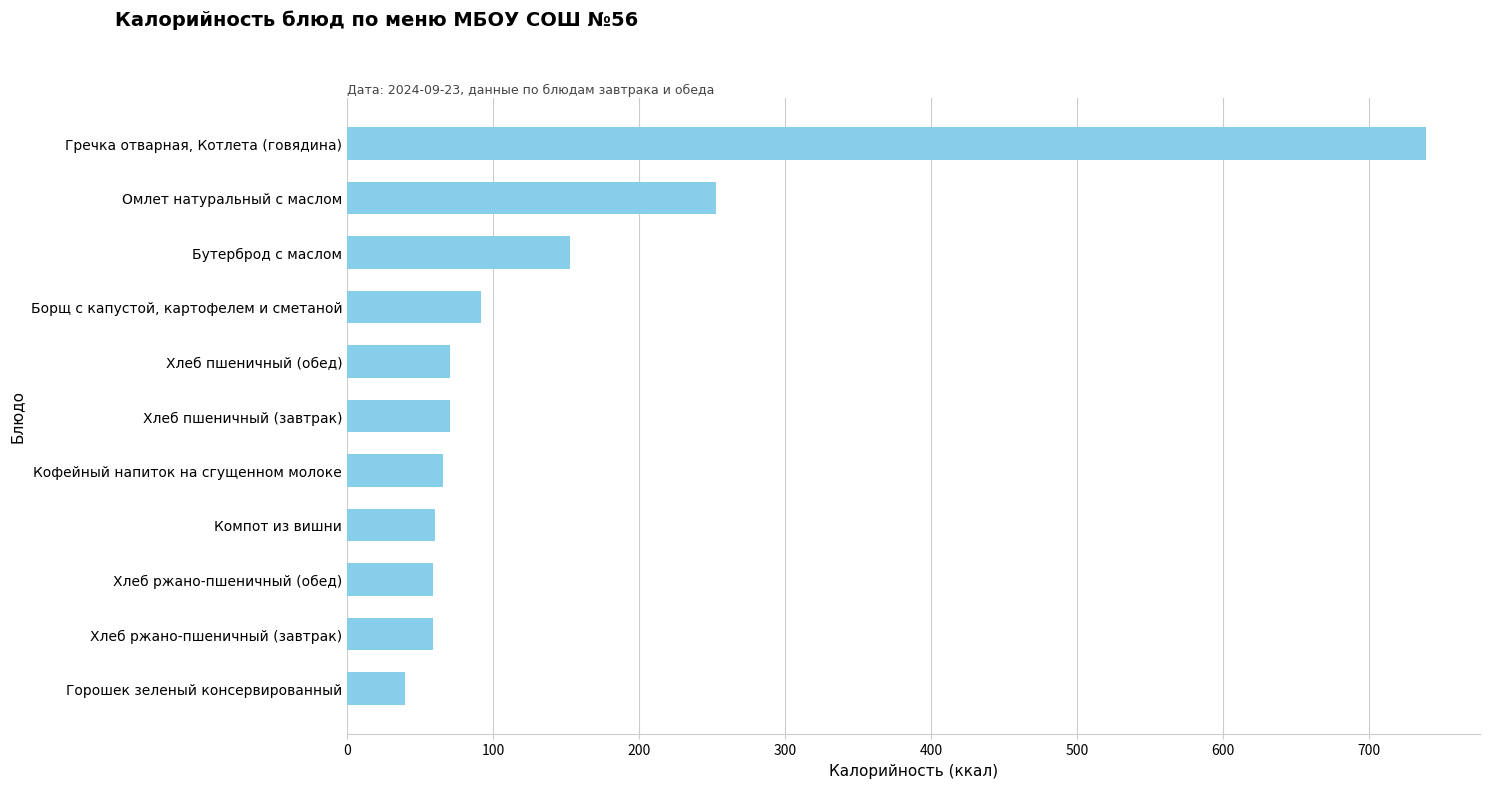

True or false: the data shows 94.2 at Кофейный напиток на сгущенном молоке.

False